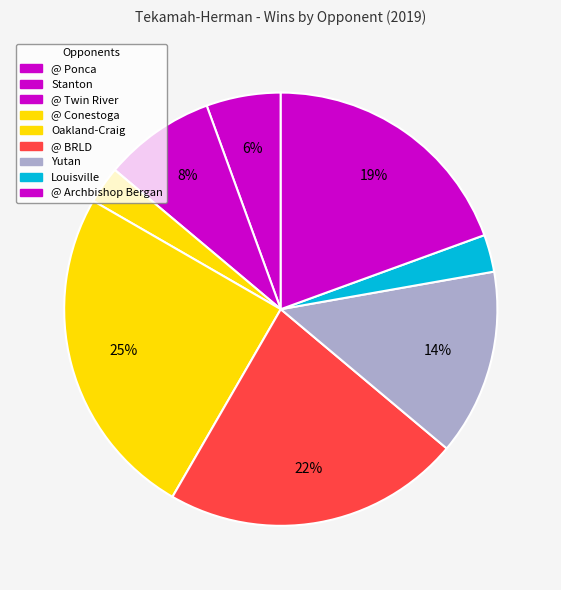

How many segments does this pie chart have?

9